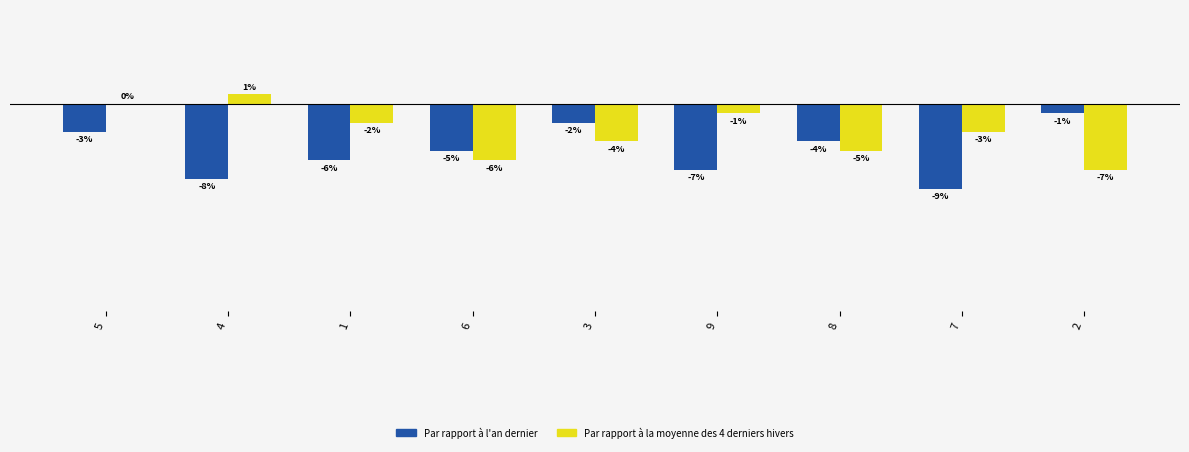

Which series has the largest total across all categories?

Par rapport à la moyenne des 4 derniers hivers